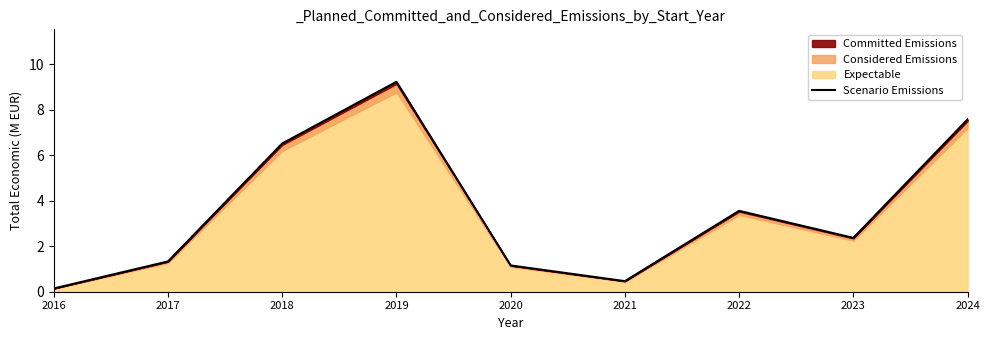

Does the chart have visible grid lines?

No